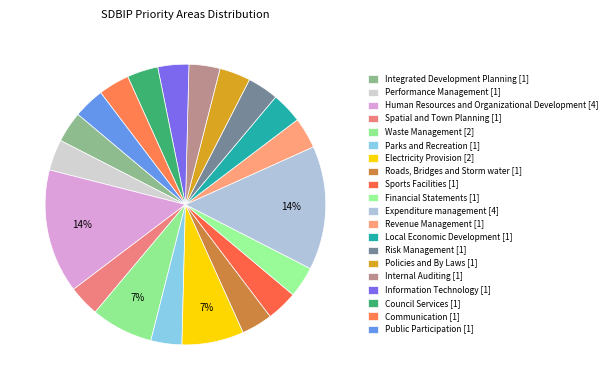

The Internal Auditing slice represents 4% of the pie. True or false?

True